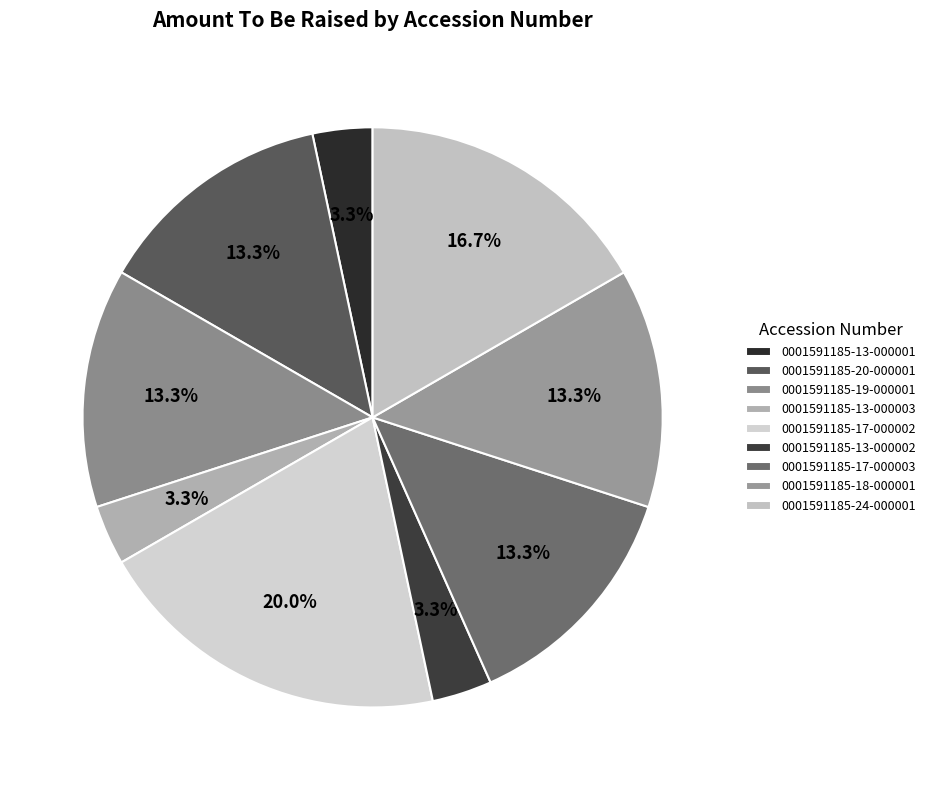

To the nearest percent, what is the difference between the largest and smallest slice percentages?

17%